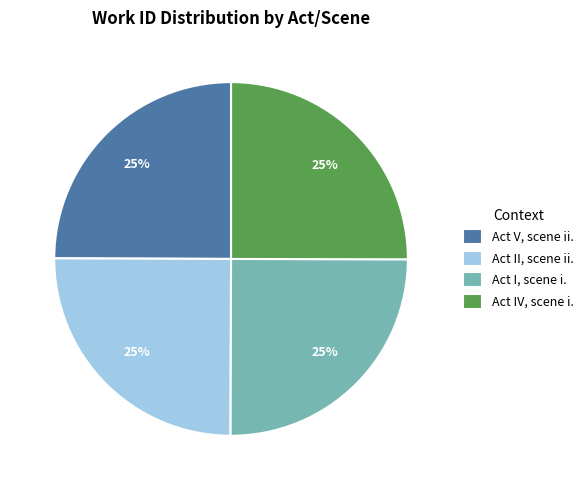

Is it true that Act V, scene ii. is 32% of the pie?

False